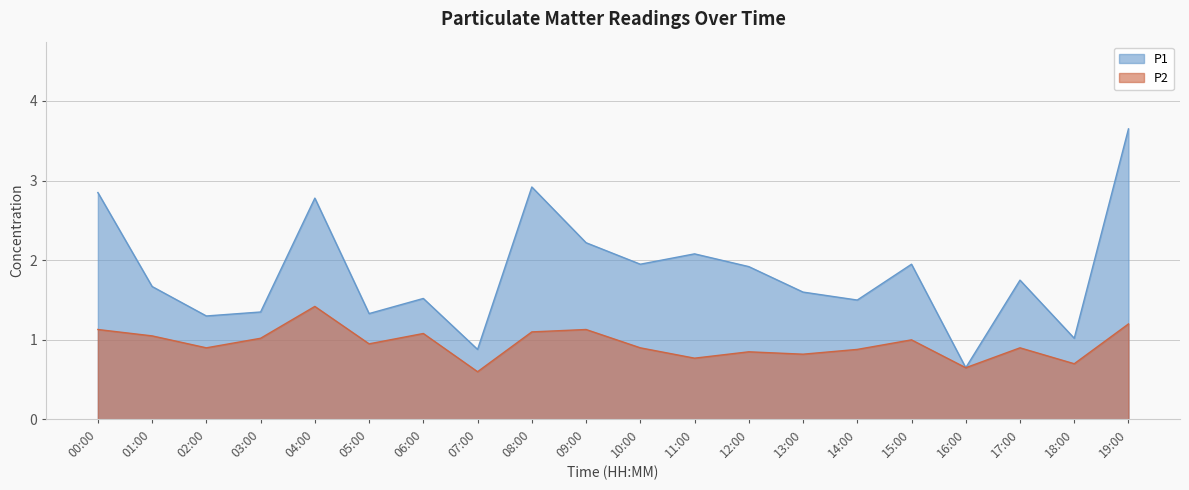

What position from the left is 06:00?

7